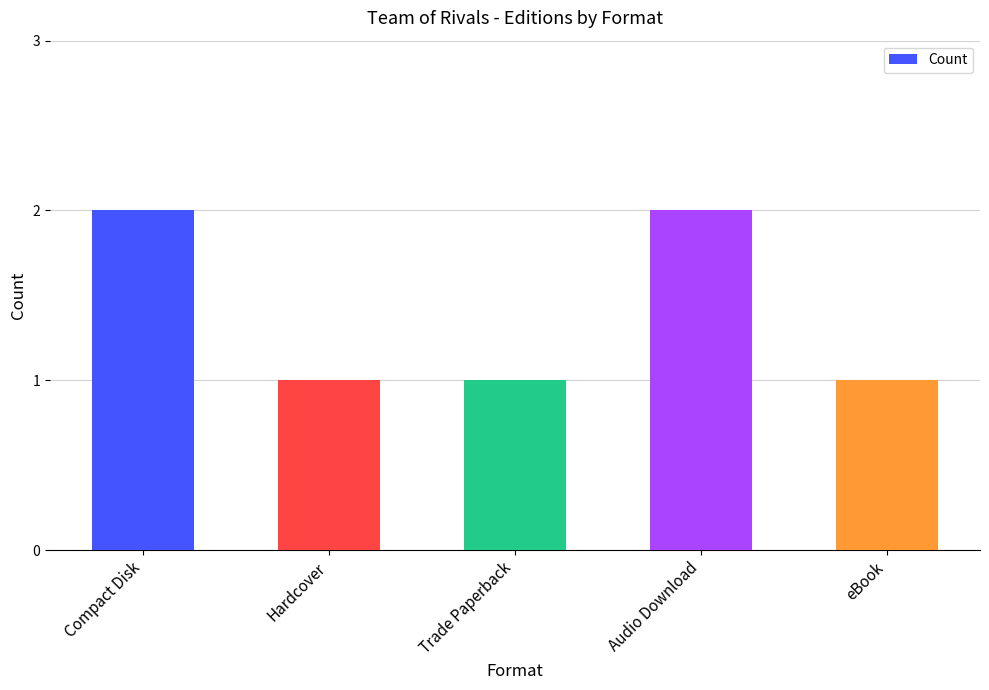

Approximately how many times larger is the value at Hardcover compared to Trade Paperback?

1.0